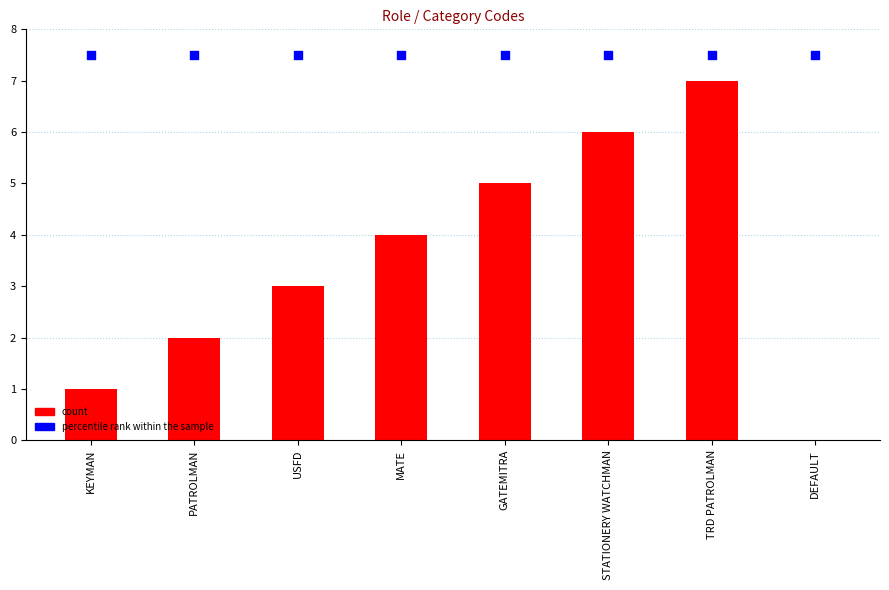

Which series has the largest total across all categories?

percentile rank within the sample